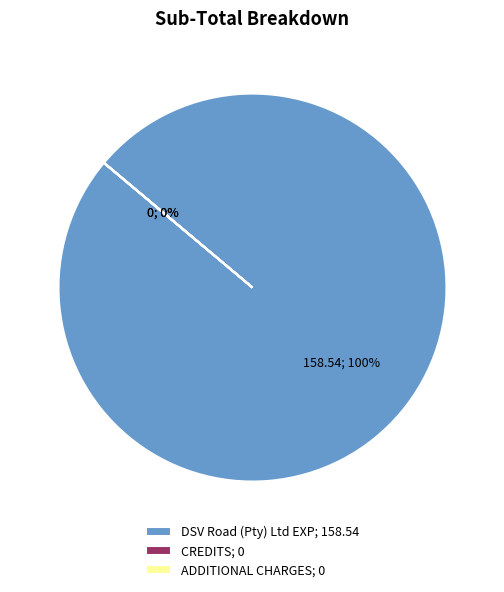

Does any single category account for the majority?

Yes